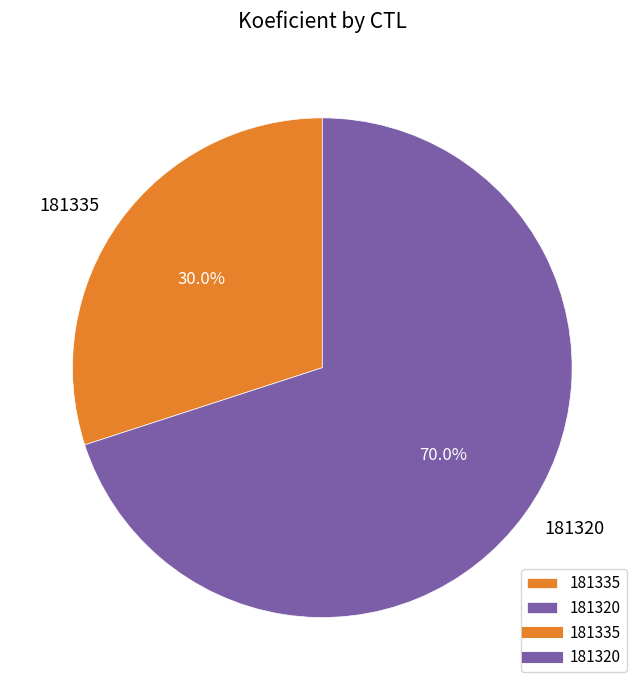

The 181320 slice represents 70% of the pie. True or false?

True